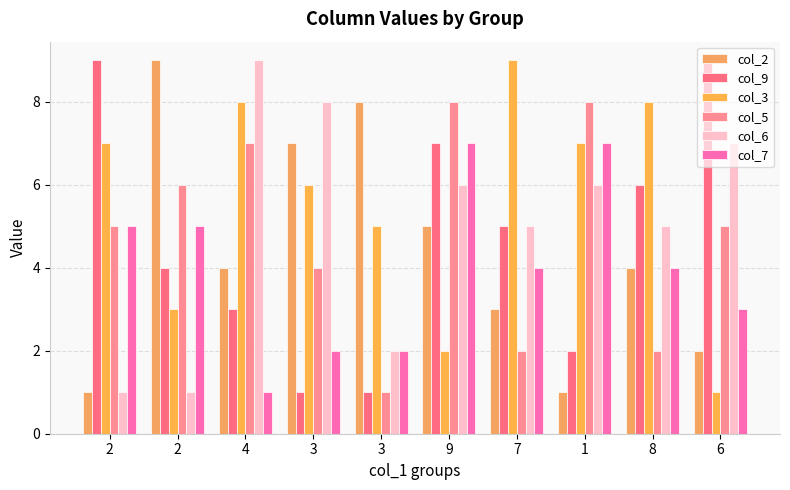

How many data points does each series have?

10